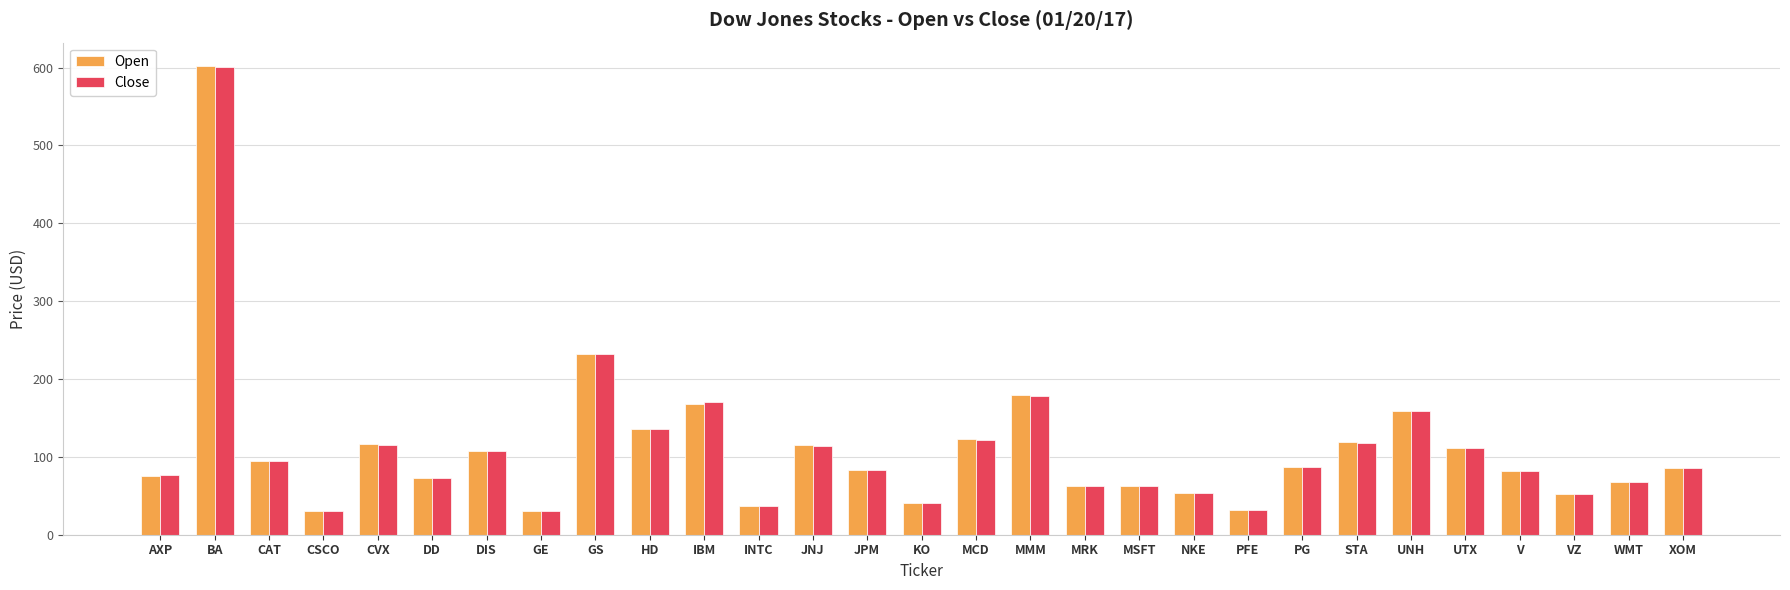

How many categories are shown in the chart?

29